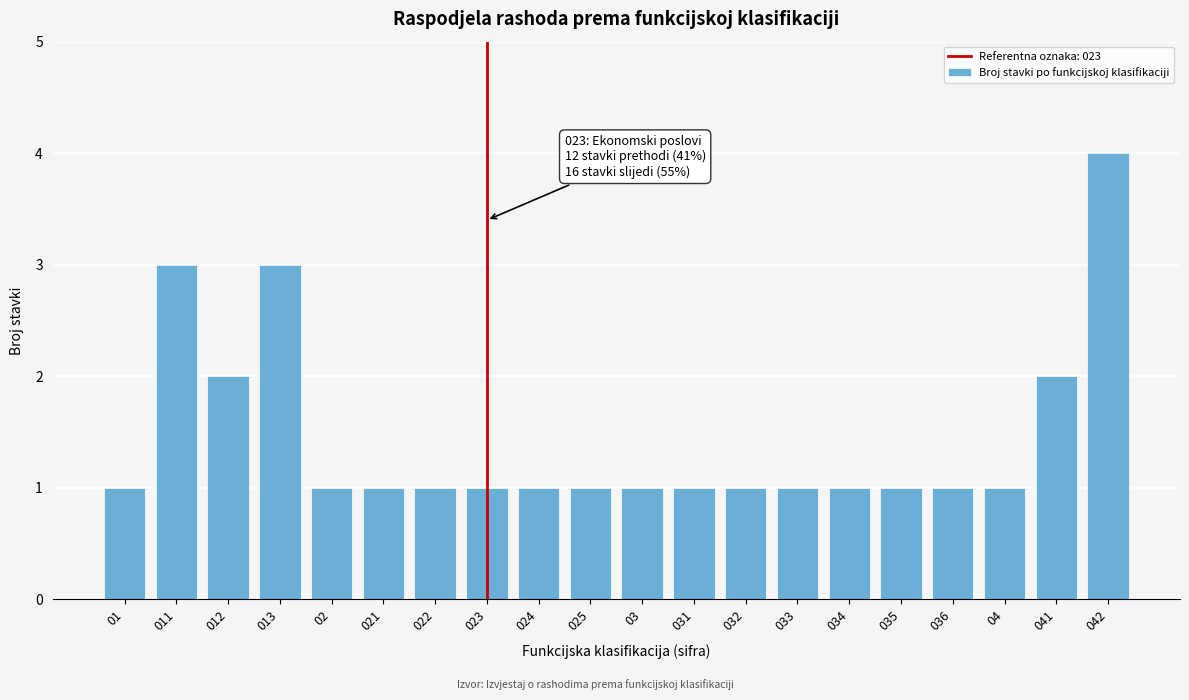

Reading right to left, list all the values displayed in this chart.

042=4	041=2	04=1	036=1	035=1	034=1	033=1	032=1	031=1	03=1	025=1	024=1	023=1	022=1	021=1	02=1	013=3	012=2	011=3	01=1